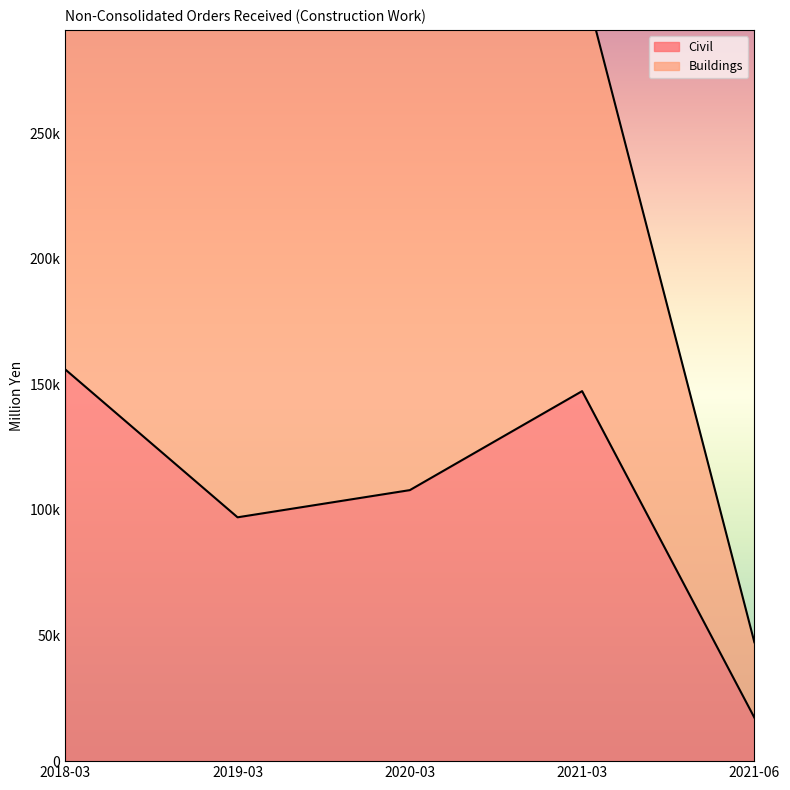

At which category does the data reach its first local peak?

2021-03